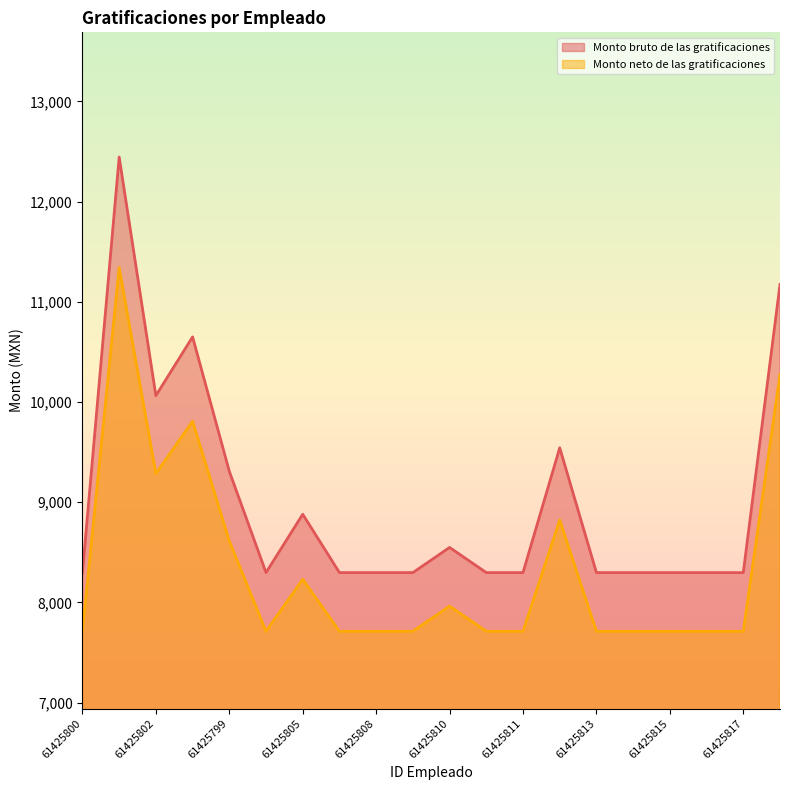

List the series in order of their peak value, highest first.

Monto bruto de las gratificaciones, Monto neto de las gratificaciones